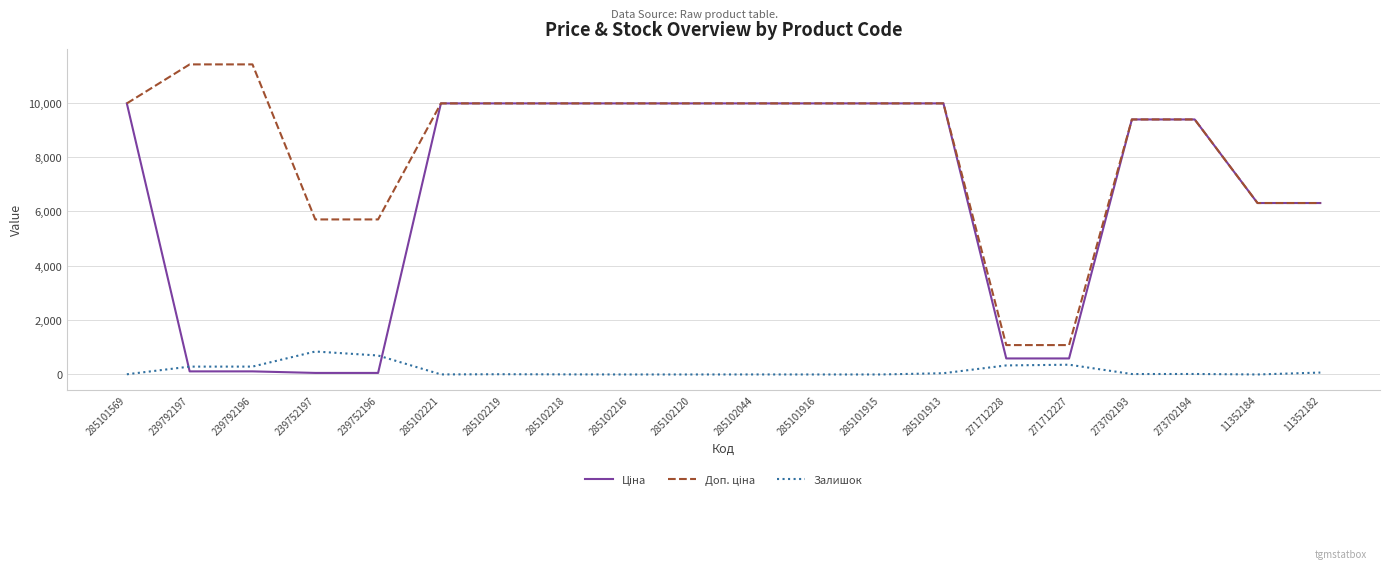

True or false: Залишок has a value of 0.0 at 285102120.

True